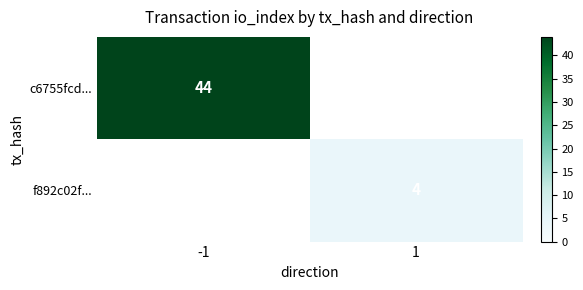

The value of c6755fcd... at -1 is 44. True or false?

True